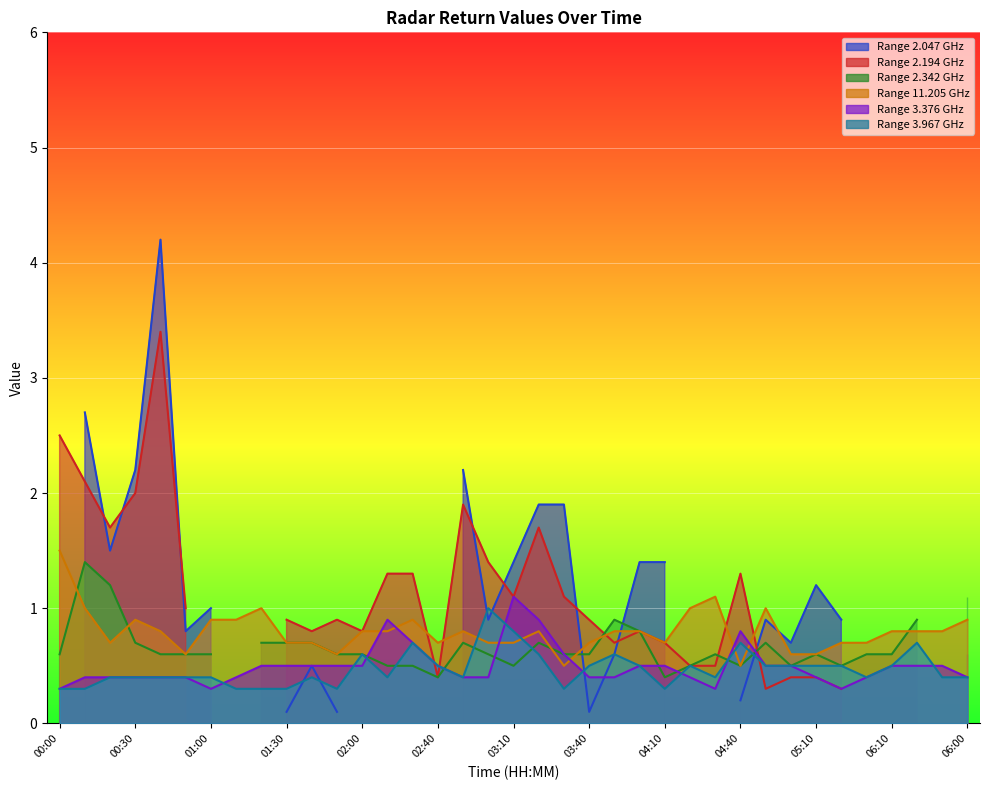

Between 05:00 and 03:50, which is larger?

03:50